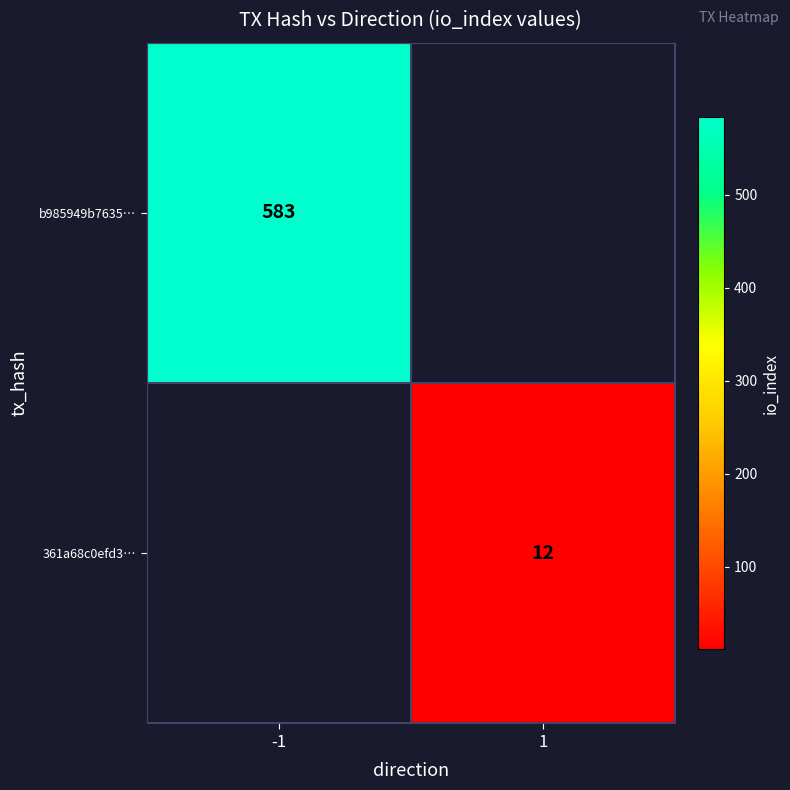

True or false: b985949b7635… has a value of 278 at -1.

False